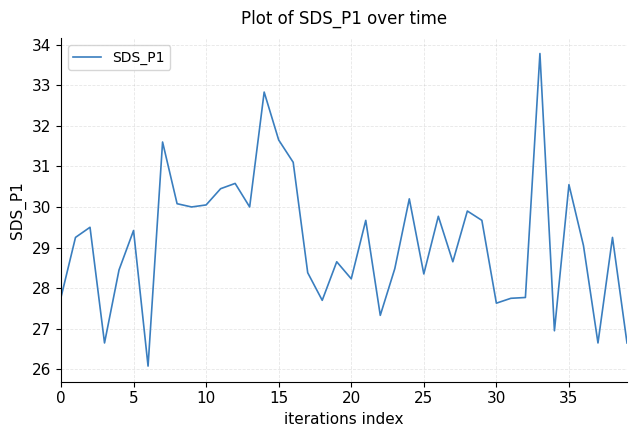

What is the minimum value shown in the chart?

26.1